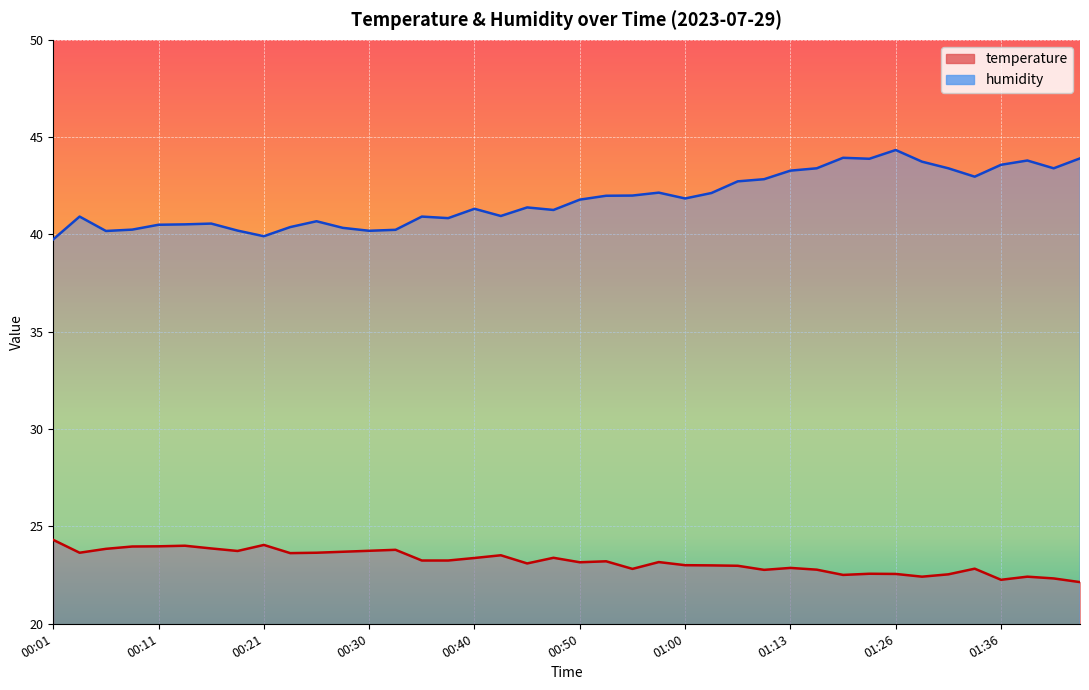

How many interior local peaks does the humidity series have?

10